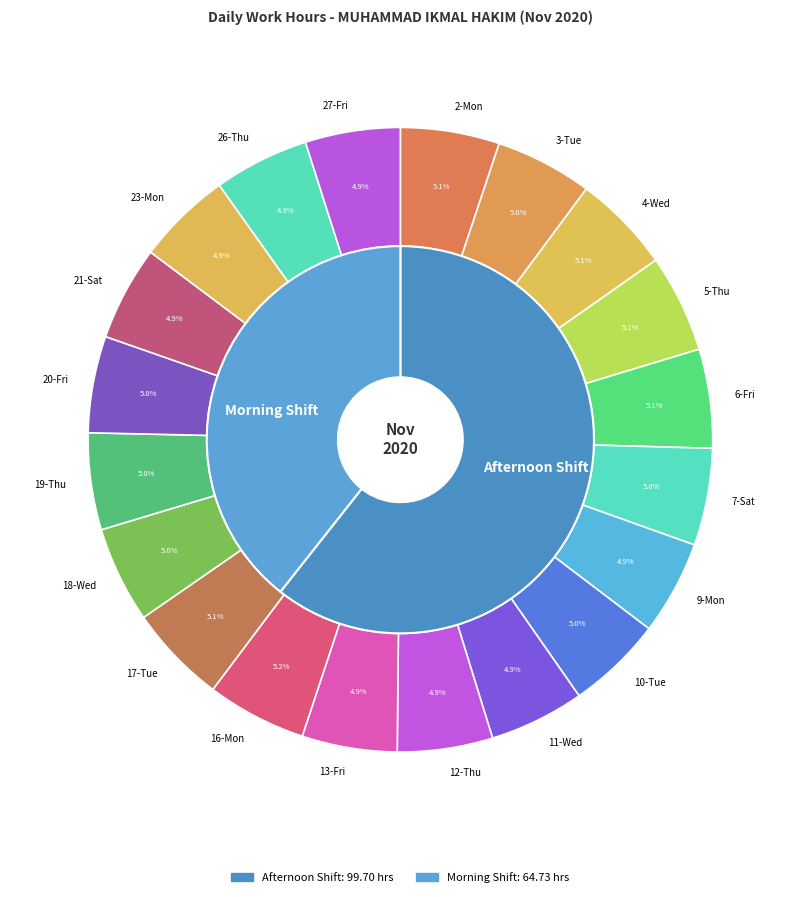

What percentage is NOT represented by 27-Fri?

95.1%